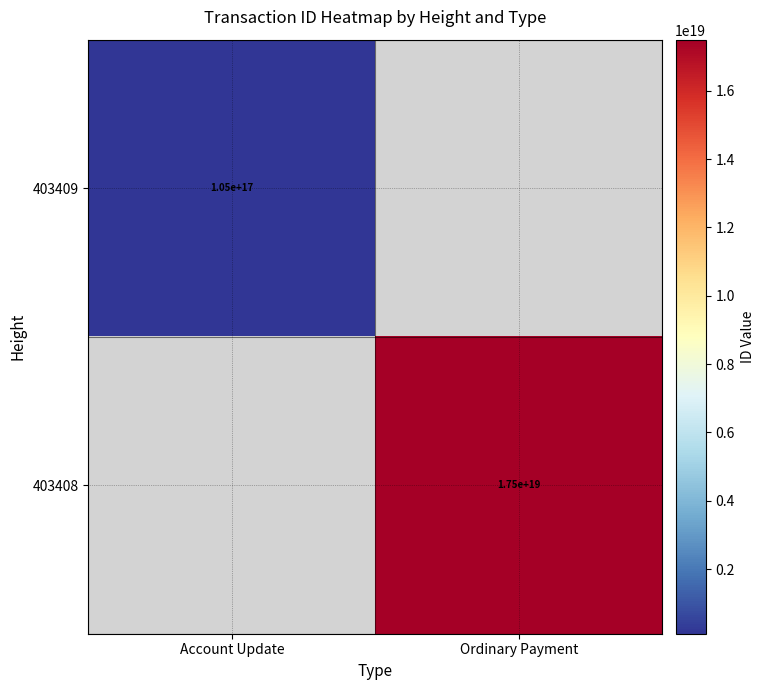

At how many categories does at least one series exceed 11374523189157726208?

1